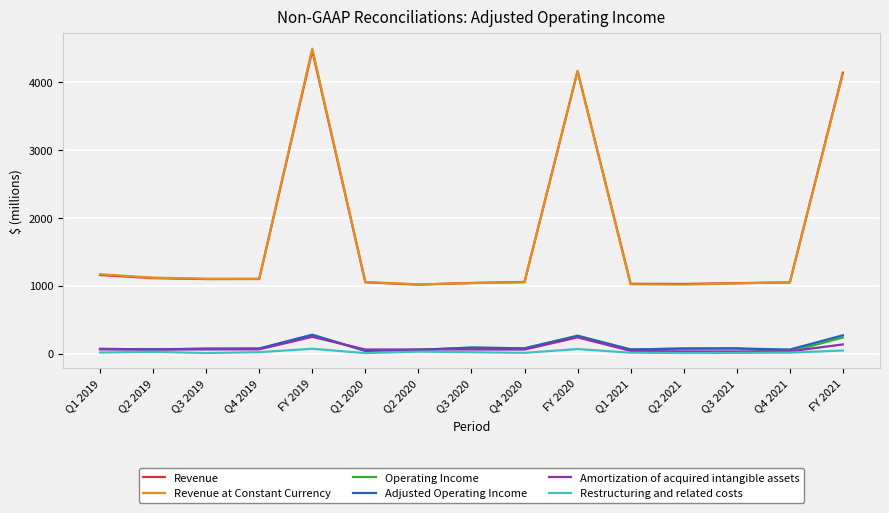

The value of Revenue at Constant Currency at Q2 2021 is 1016. True or false?

True